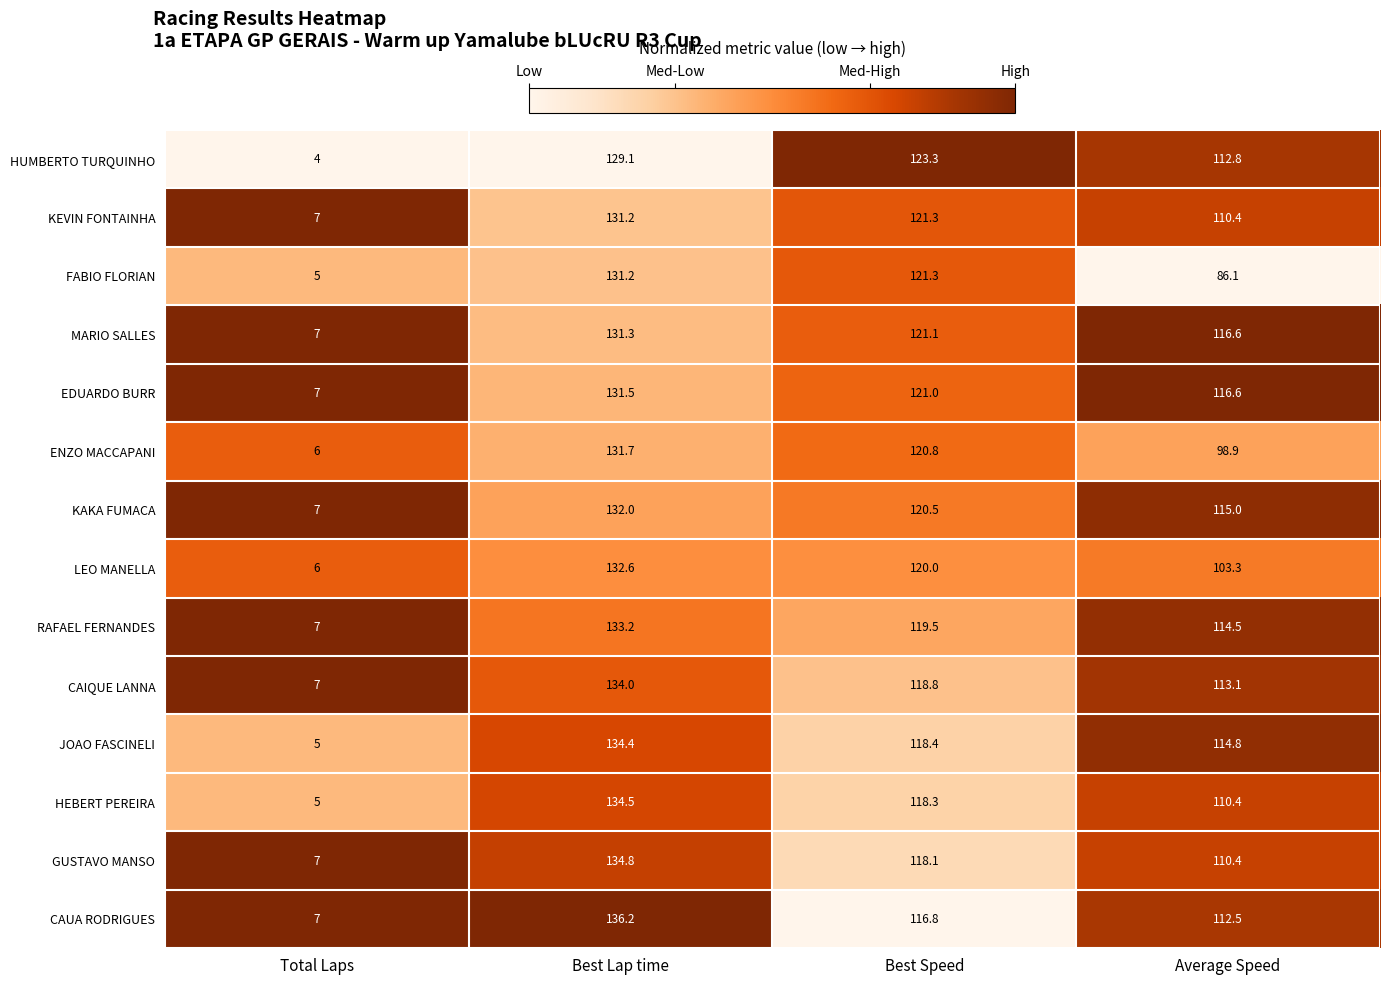

Which series has the largest range (max minus min)?

HEBERT PEREIRA